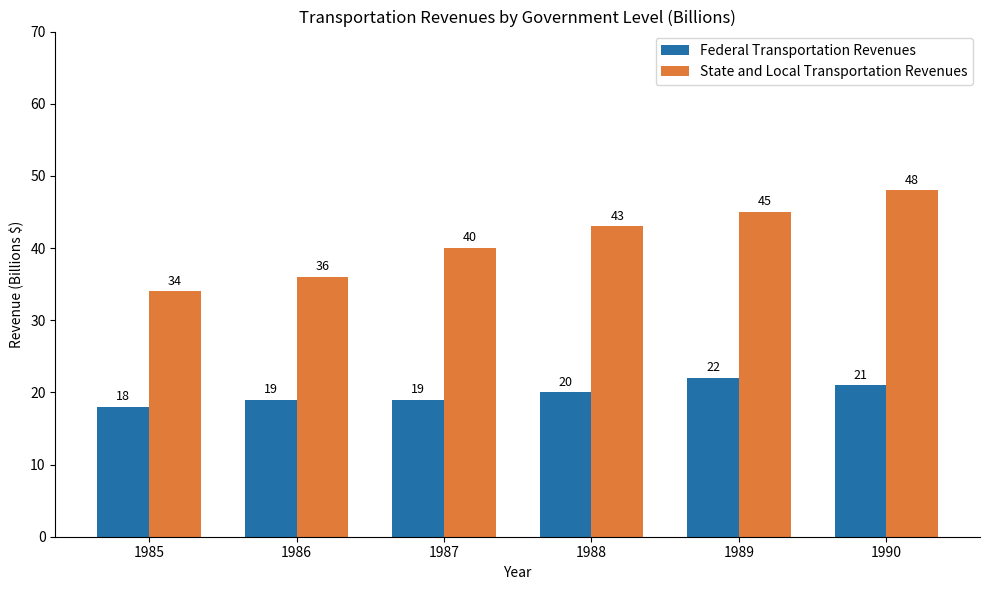

What is the sum of the Federal Transportation Revenues values at 1986 and 1990?

40